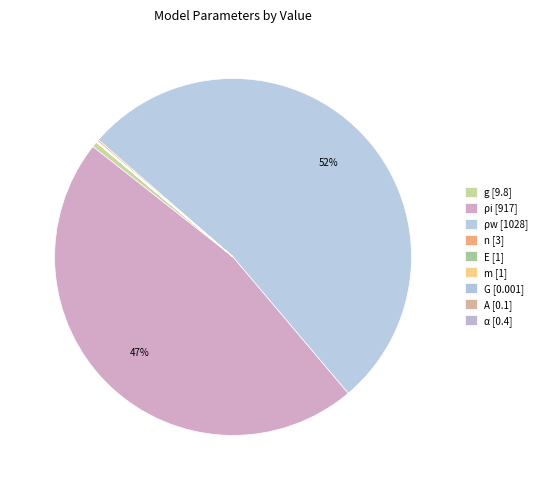

Which category accounts for the majority?

ρw